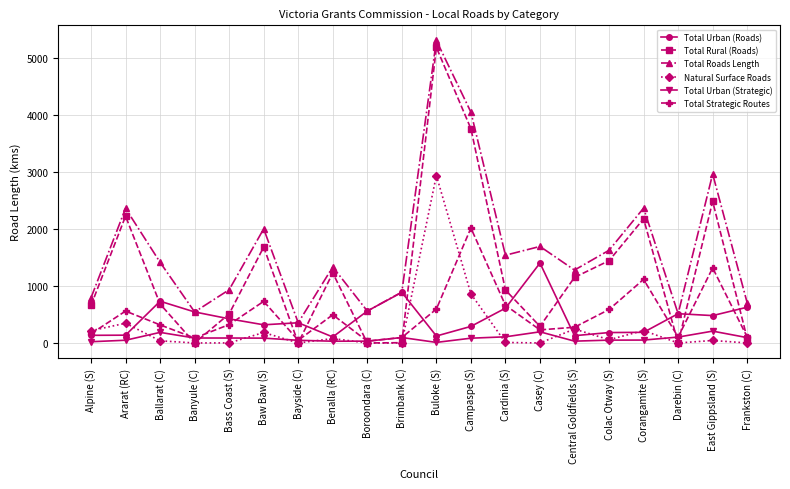

Which series has the largest total across all categories?

Total Roads Length